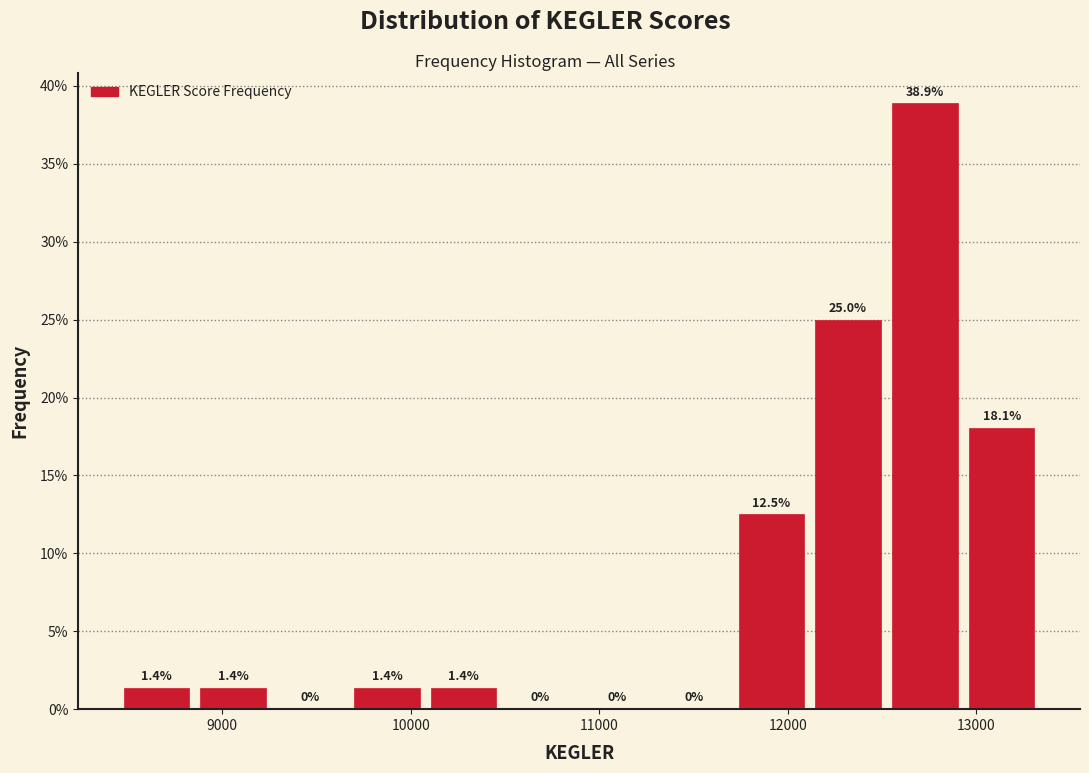

Which range on the x-axis has the tallest bar?

12500 to 12900